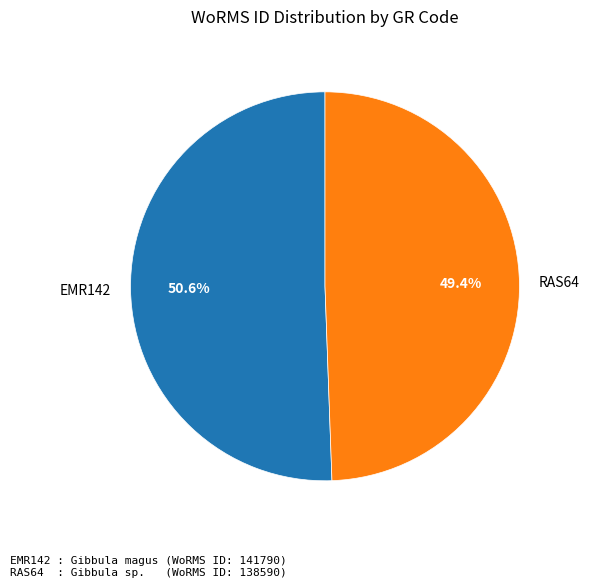

Between EMR142 and RAS64, which is larger?

EMR142